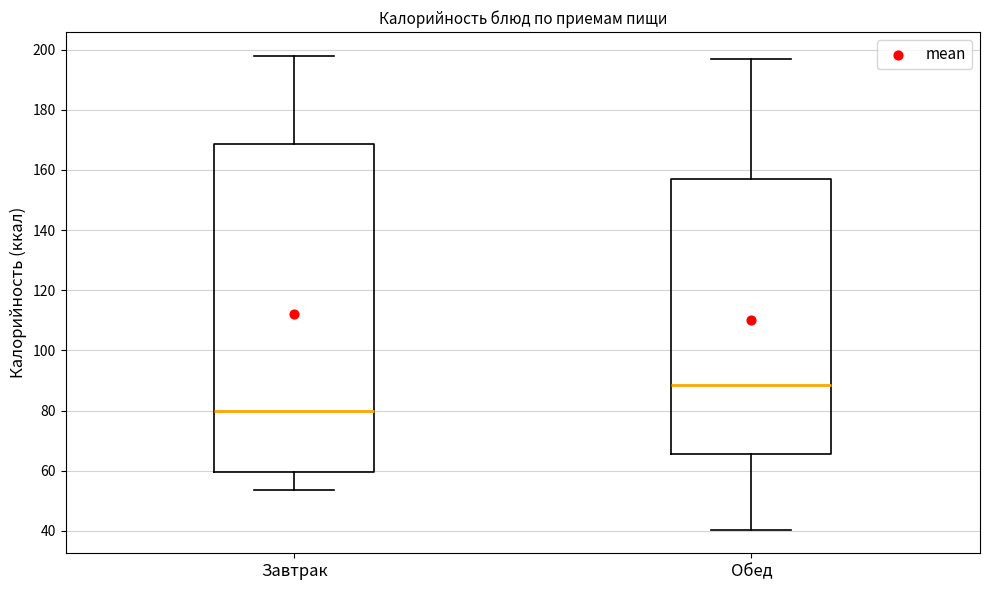

Reading left to right, transcribe this box plot: for each box, give where its median line is, the range the box spans, and where its two whiskers end, as read against the y-axis. The values are not printed on the chart, so give them approximately, as read against the axis.

Завтрак: median 80, box 60 to 168, whiskers 54 to 198
Обед: median 88, box 66 to 158, whiskers 40 to 198